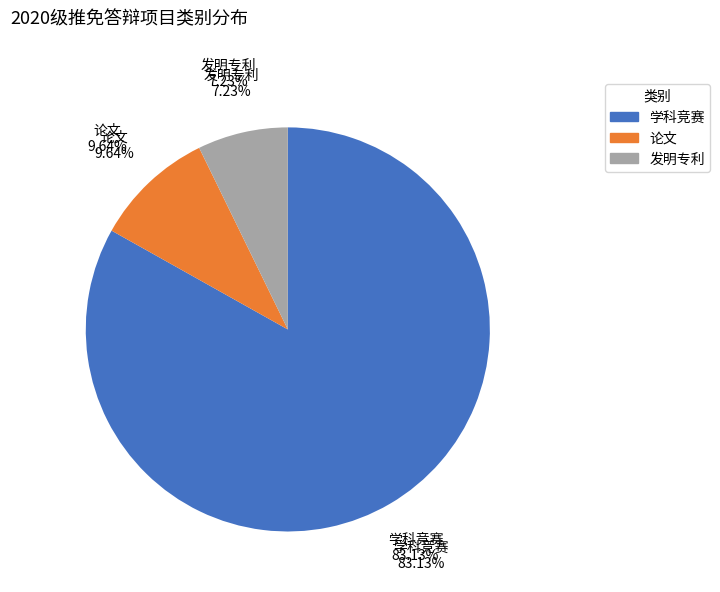

Which slice is the smallest?

发明专利